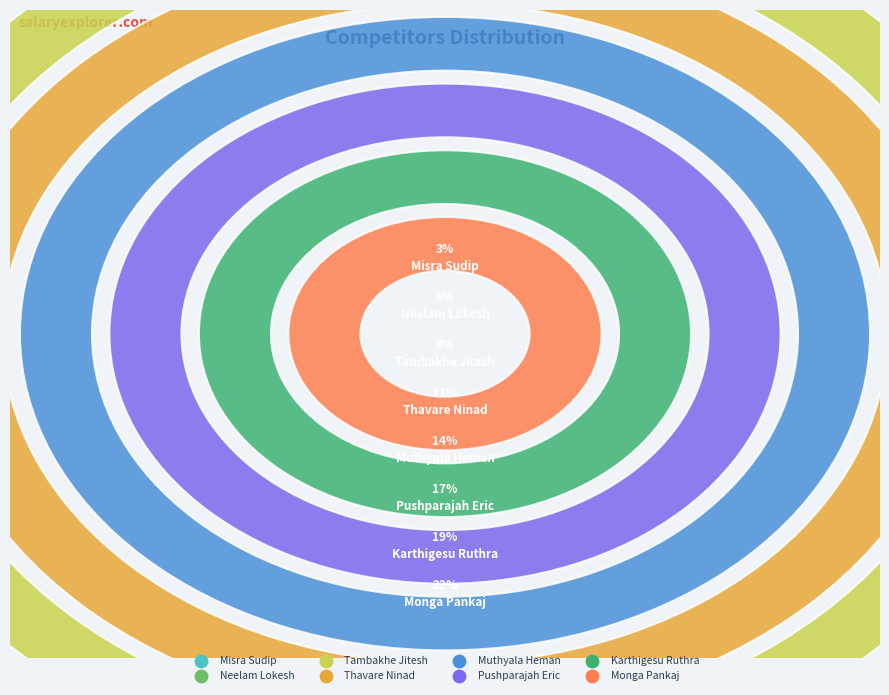

How much of the chart is everything except Thavare Ninad?

88.9%